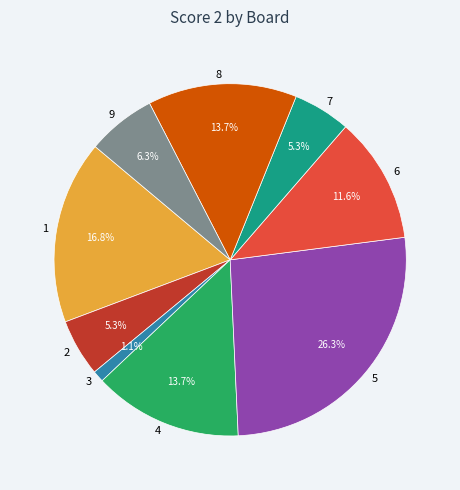

How many segments does this pie chart have?

9